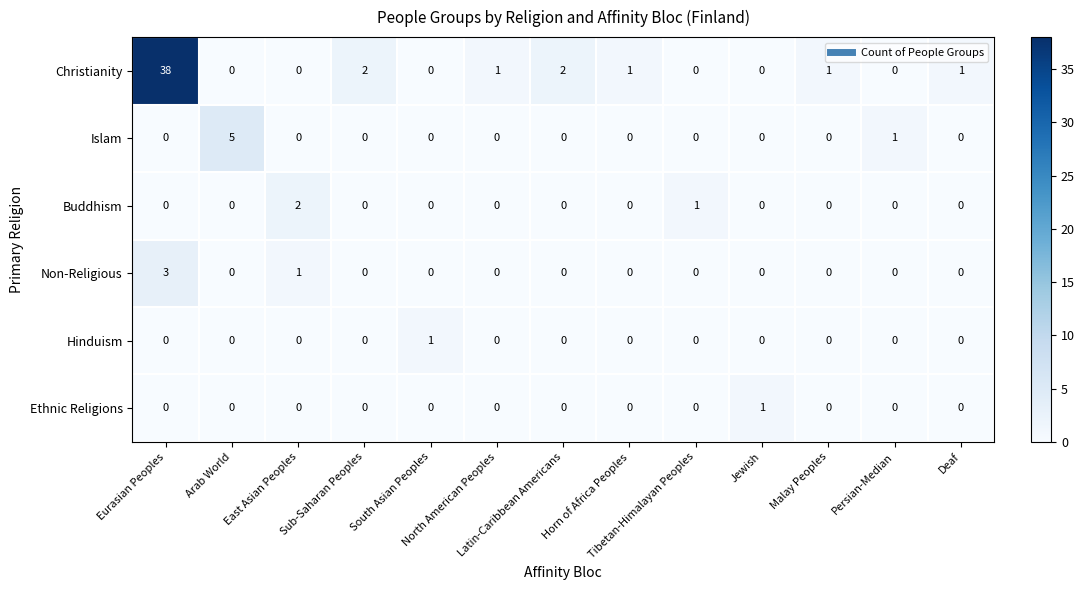

What is the maximum value shown in the chart?

38